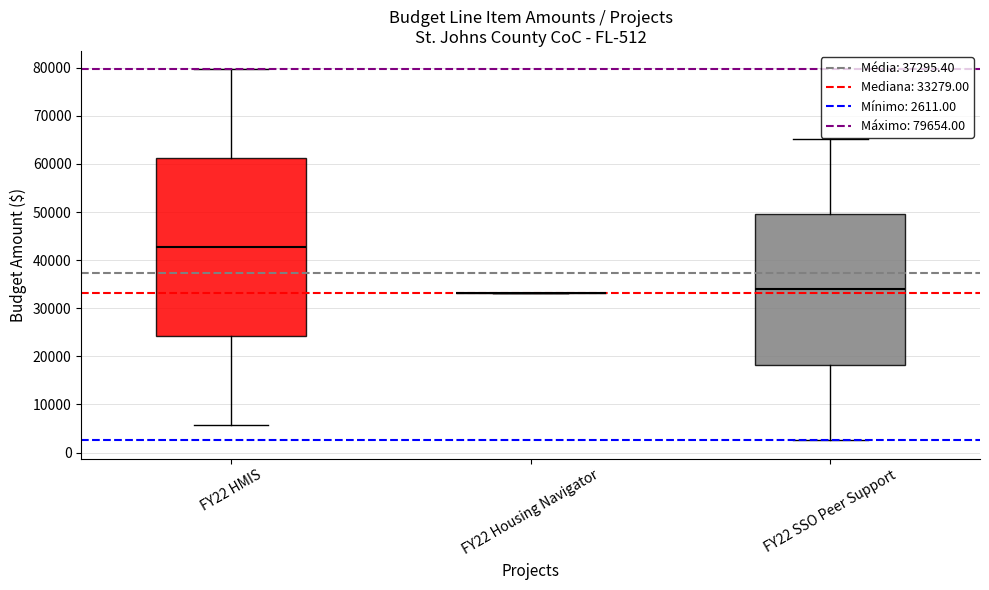

Reading left to right, transcribe this box plot: for each box, give where its median line is, the range the box spans, and where its two whiskers end, as read against the y-axis. The values are not printed on the chart, so give them approximately, as read against the axis.

FY22 HMIS: median 43000, box 24000 to 61000, whiskers 6000 to 80000
FY22 Housing Navigator: box collapsed to a line at 33000, whiskers 33000 to 33000
FY22 SSO Peer Support: median 34000, box 18000 to 50000, whiskers 3000 to 65000